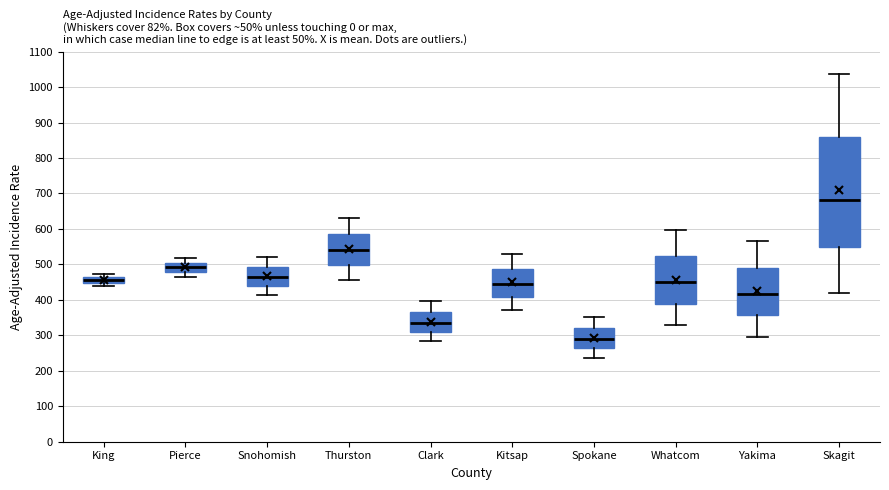

Which box is the tallest, from its lower edge to its upper edge?

Skagit